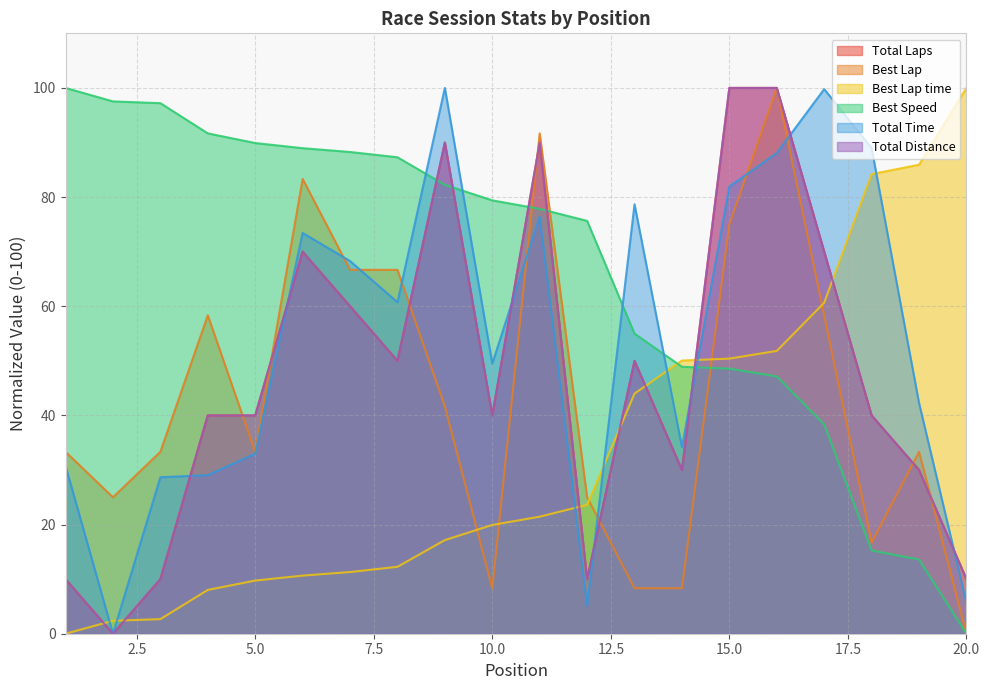

Does the chart display data point markers on the line(s)?

No